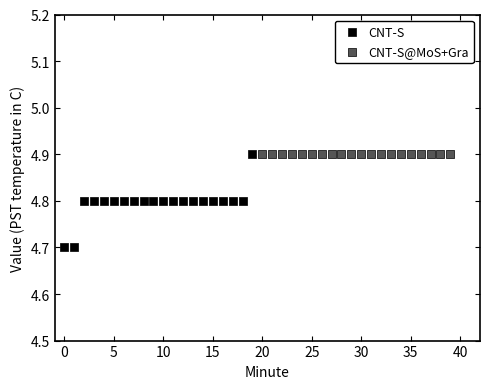

Which series reaches the minimum Y coordinate?

CNT-S